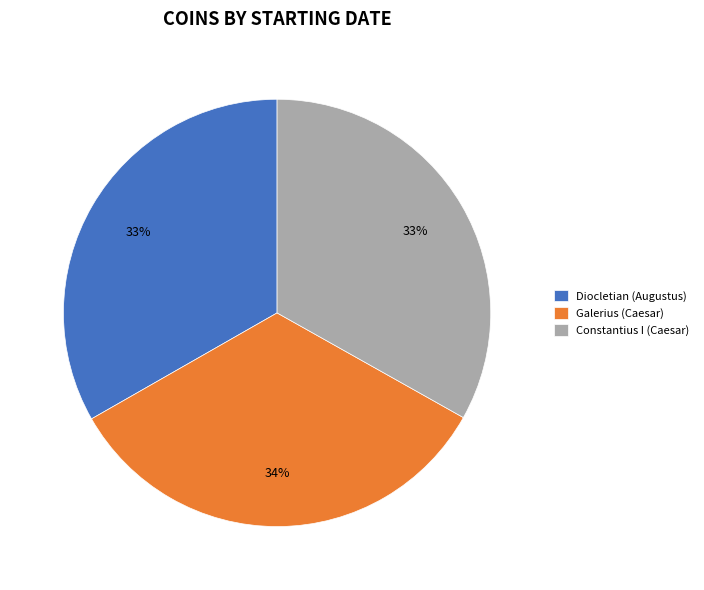

How many segments does this pie chart have?

3